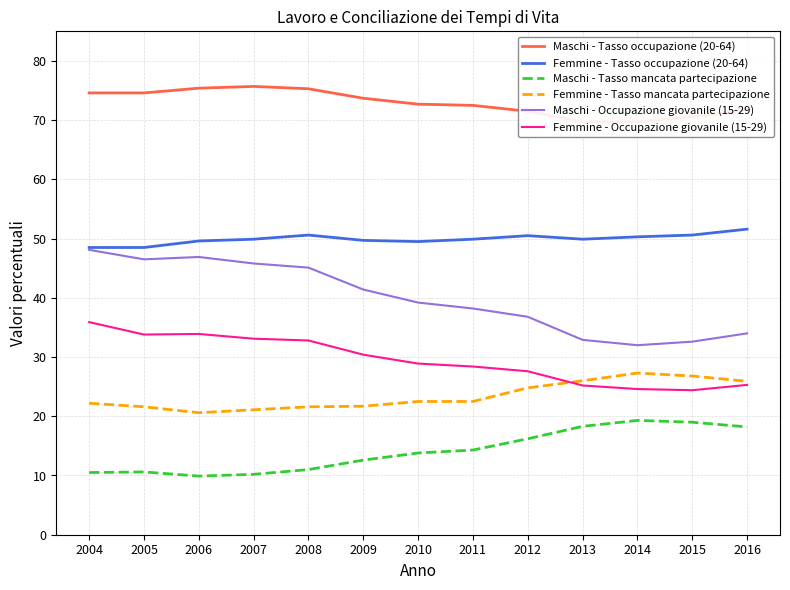

List the series in order of their peak value, lowest first.

Maschi - Tasso mancata partecipazione, Femmine - Tasso mancata partecipazione, Femmine - Occupazione giovanile (15-29), Maschi - Occupazione giovanile (15-29), Femmine - Tasso occupazione (20-64), Maschi - Tasso occupazione (20-64)